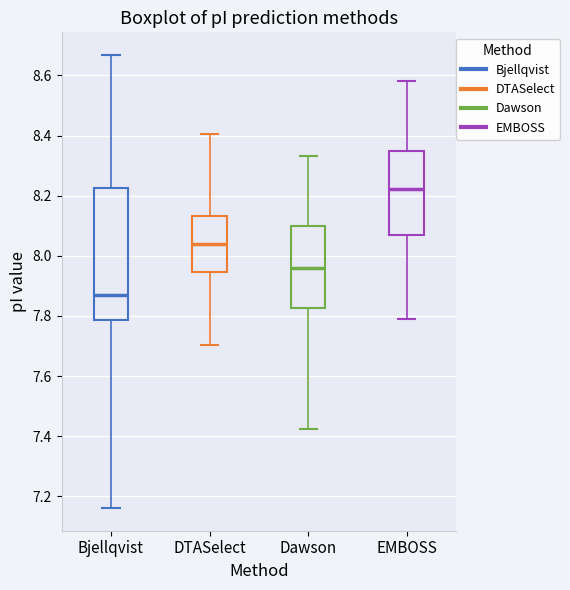

Which box has the highest median line?

EMBOSS